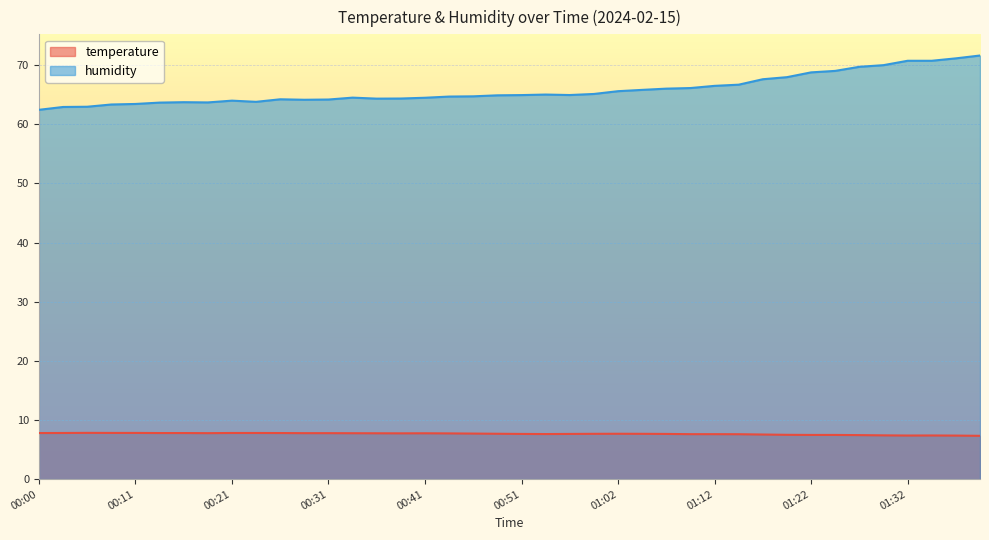

How many interior local peaks does the humidity series have?

5